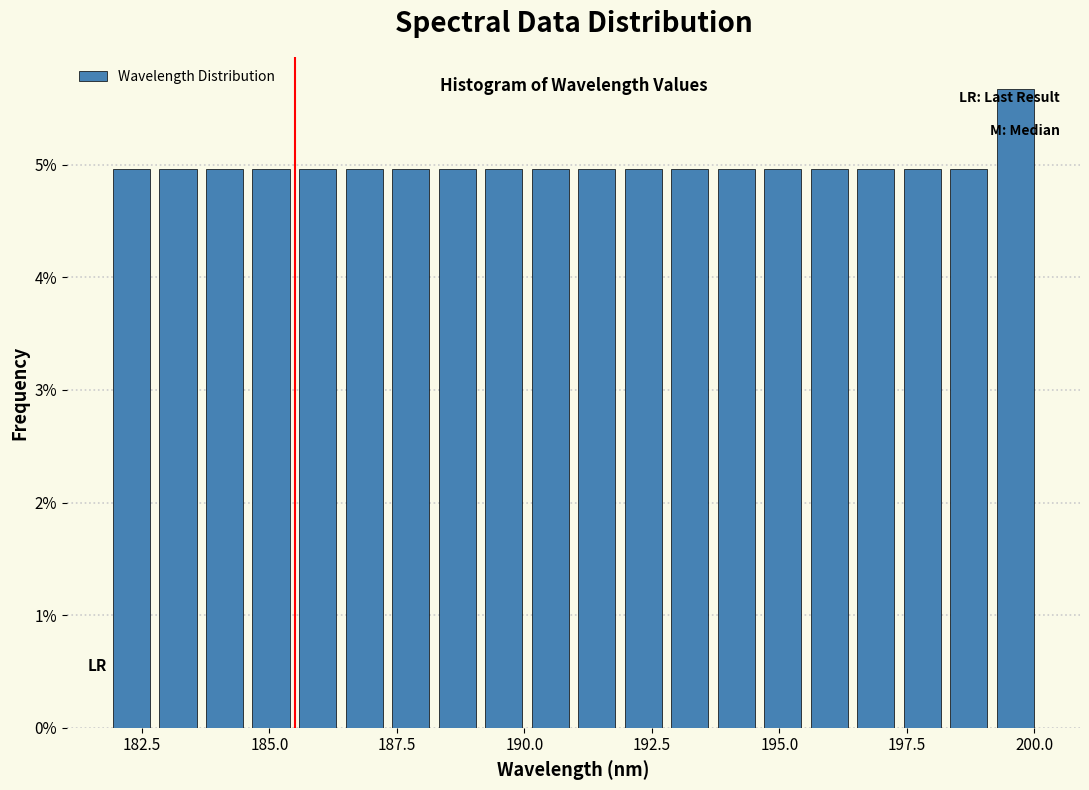

Read against the x-axis, roughly where is the centre of the tallest bar?

199.5